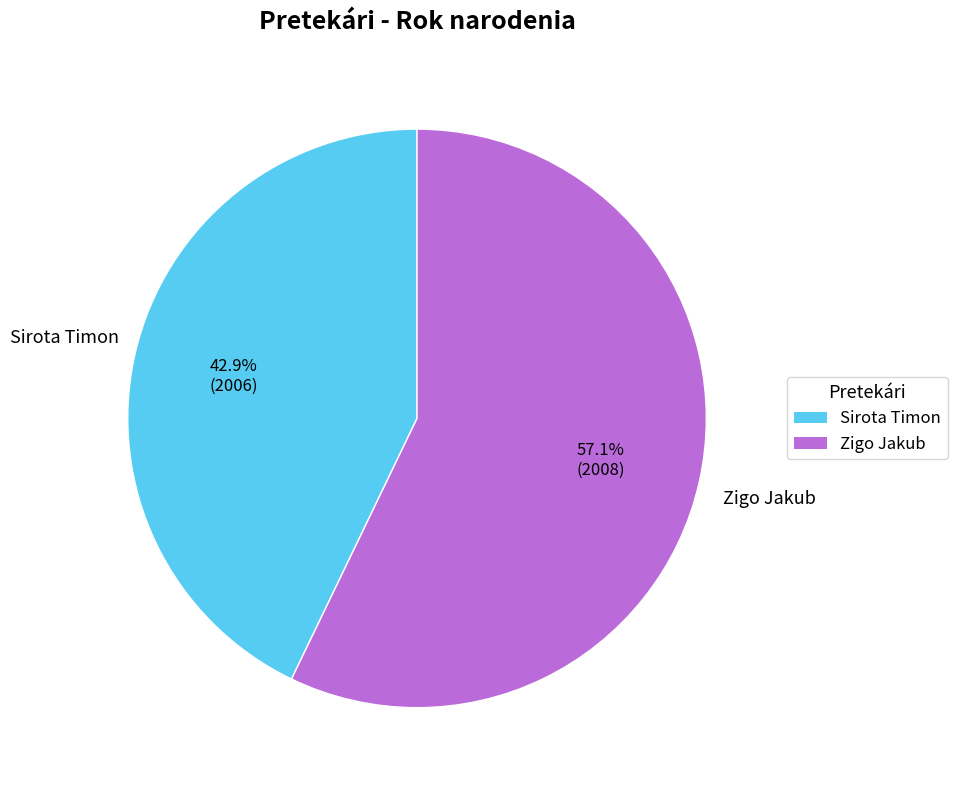

To the nearest percent, what is the combined percentage of Sirota Timon and Zigo Jakub?

100%